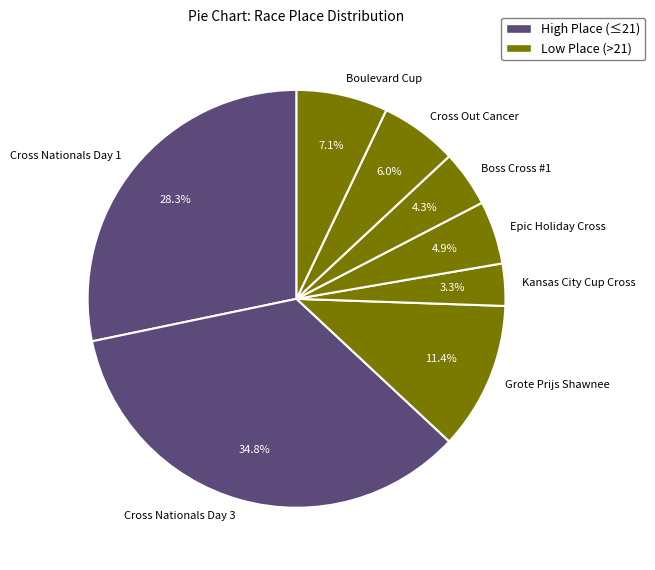

Is Boss Cross #1 the majority of the pie?

No